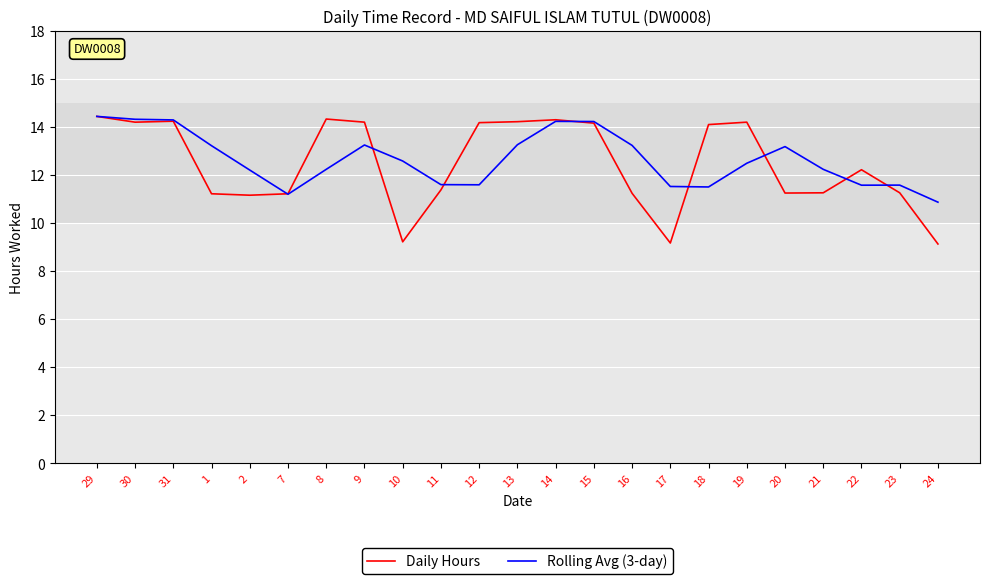

True or false: Daily Hours has a value of 16.8 at 20.

False